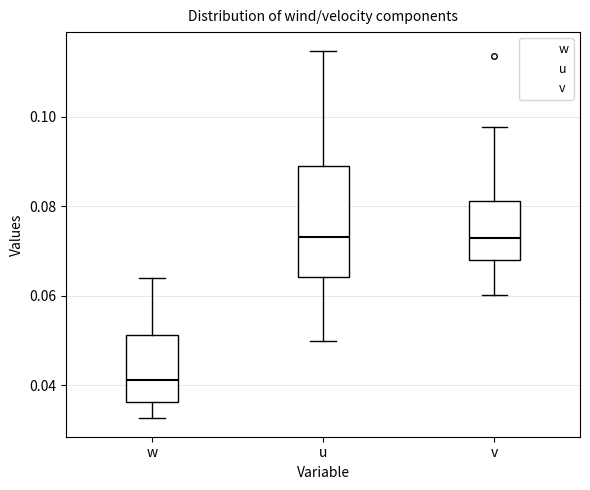

Which box is the tallest, from its lower edge to its upper edge?

u